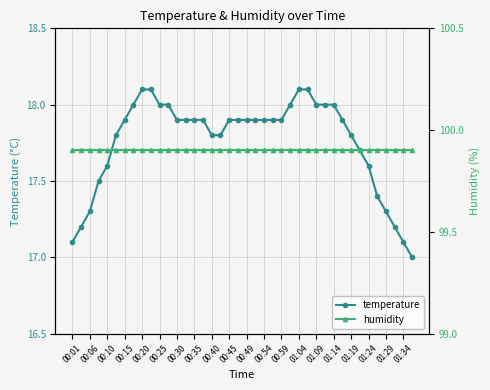

The value of temperature at 00:15 is 29.4. True or false?

False